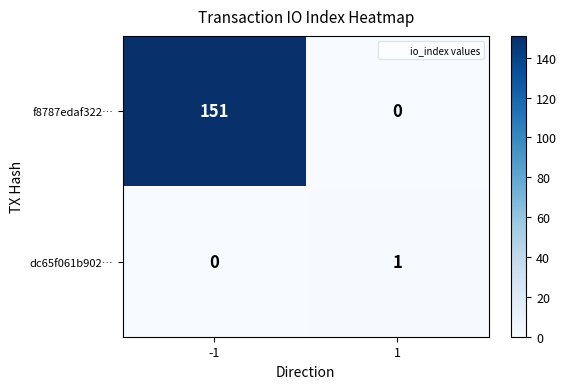

Rank the series by their average value, from lowest to highest.

dc65f061b902…, f8787edaf322…